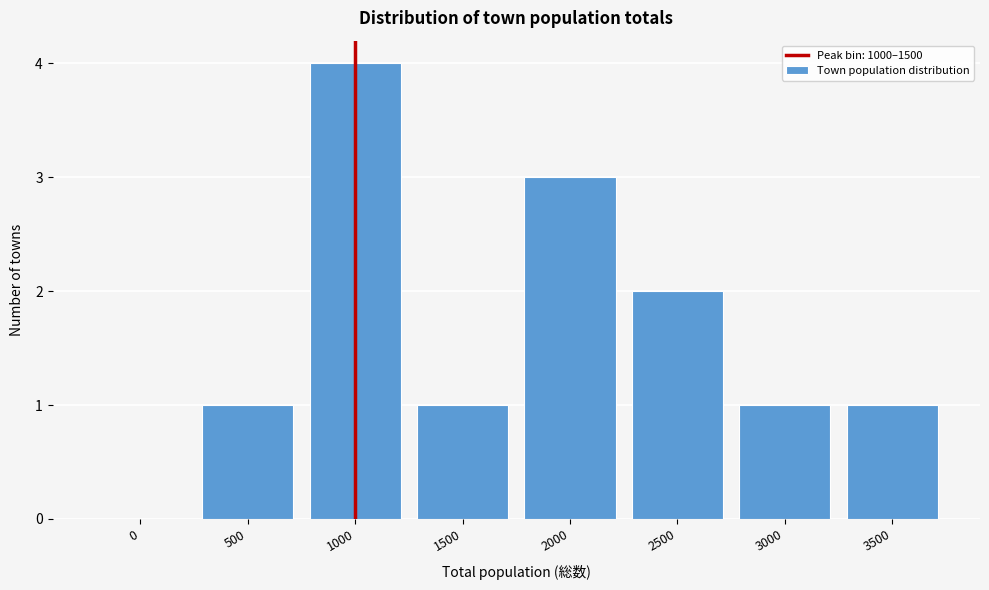

Reading right to left, list all the values displayed in this chart.

3500=1	3000=1	2500=2	2000=3	1500=1	1000=4	500=1	0=0